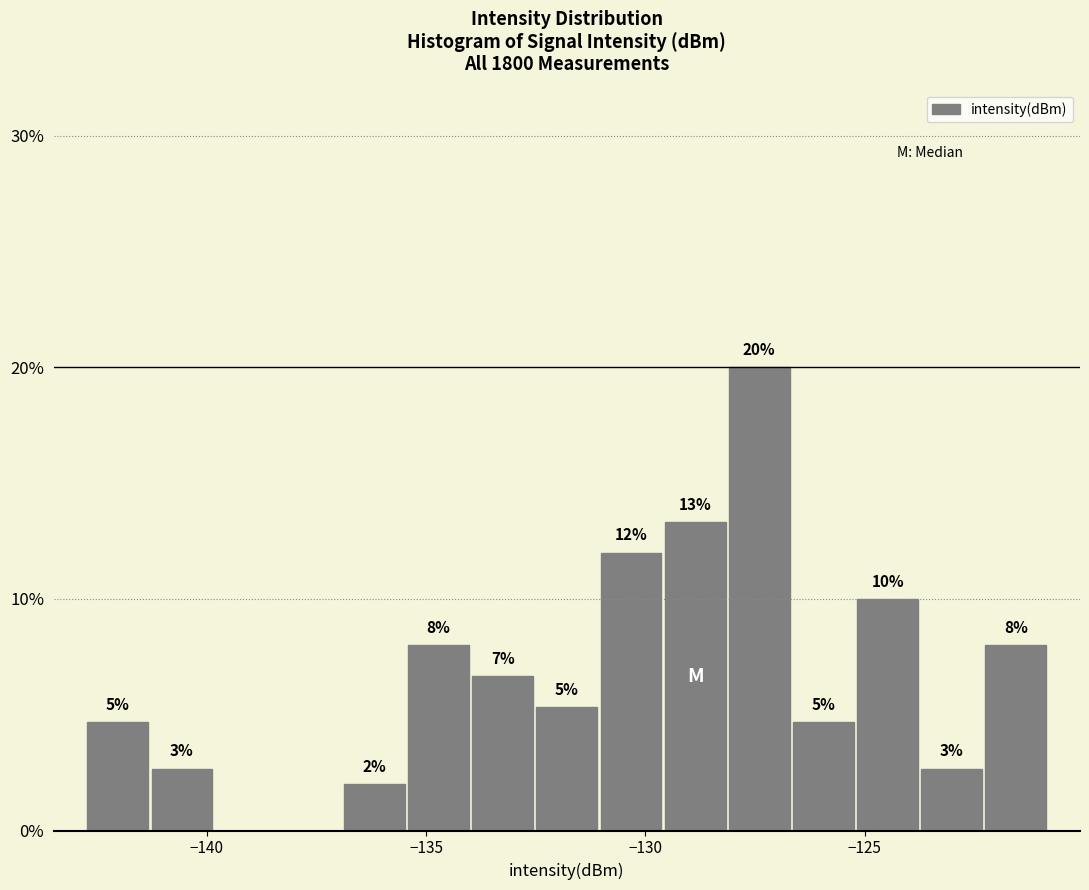

Read against the x-axis, roughly where is the centre of the tallest bar?

-127.5